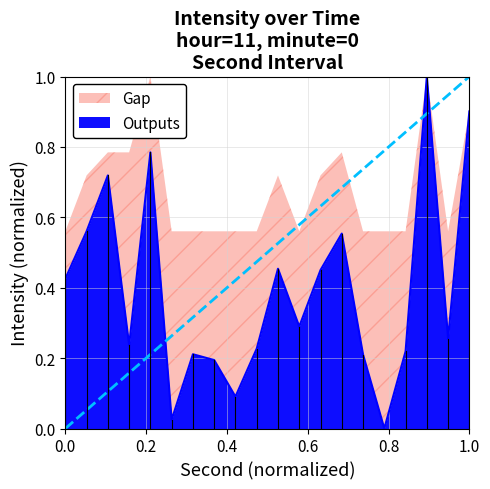

What is the sum of all values?

7.8